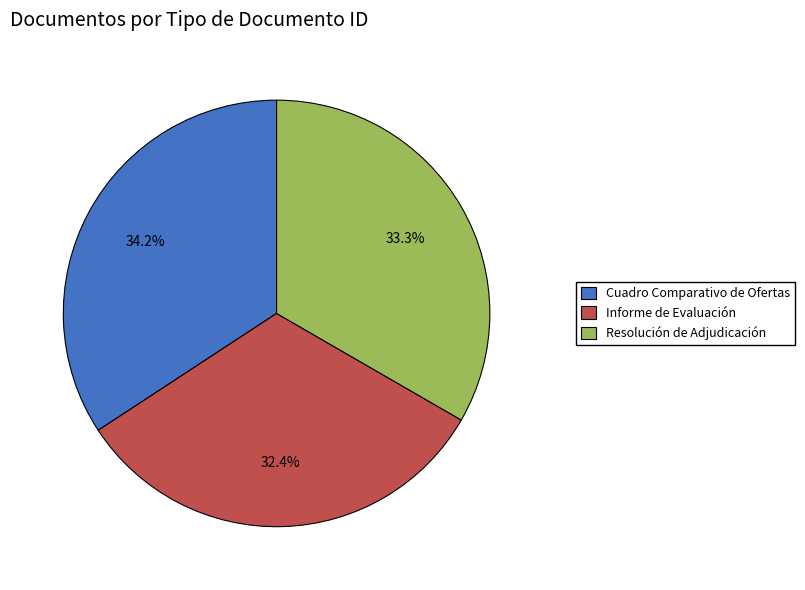

Is it true that Resolución de Adjudicación is 33% of the pie?

True